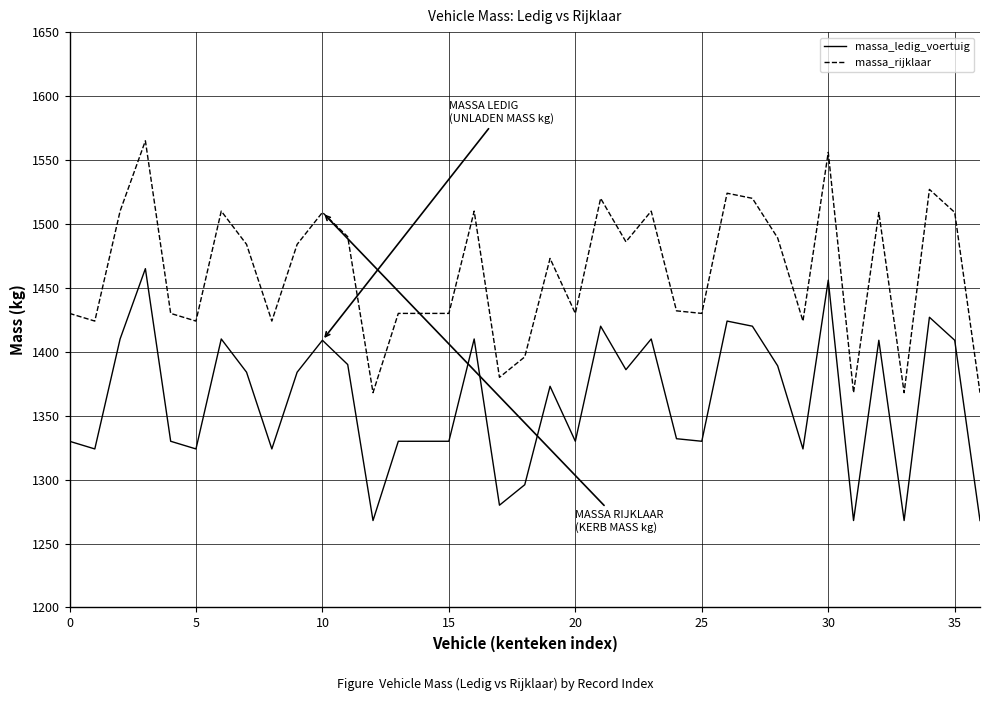

Which series has the largest total across all categories?

massa_rijklaar